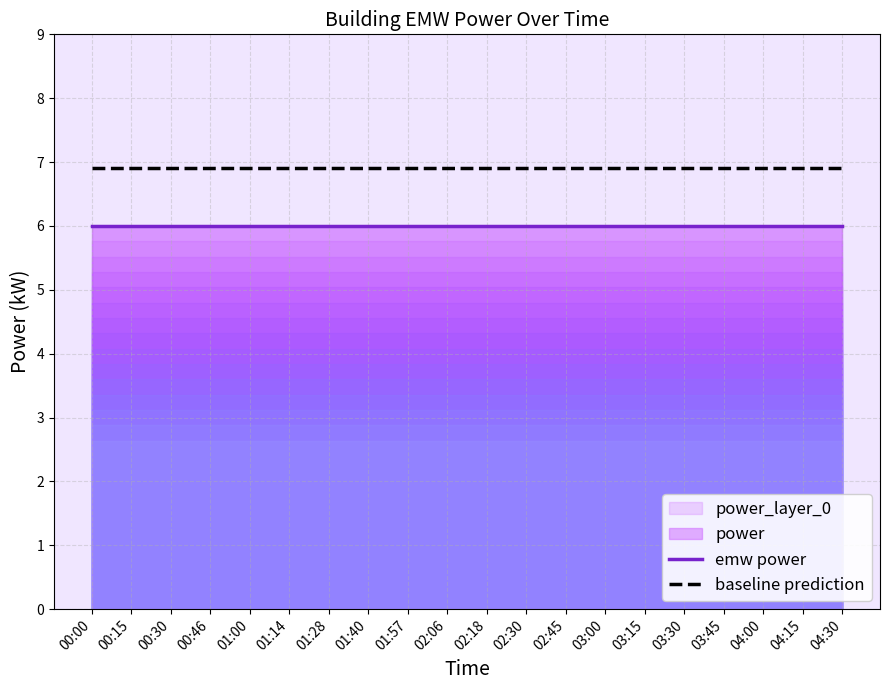

At which category is the sum across all series the highest?

00:00